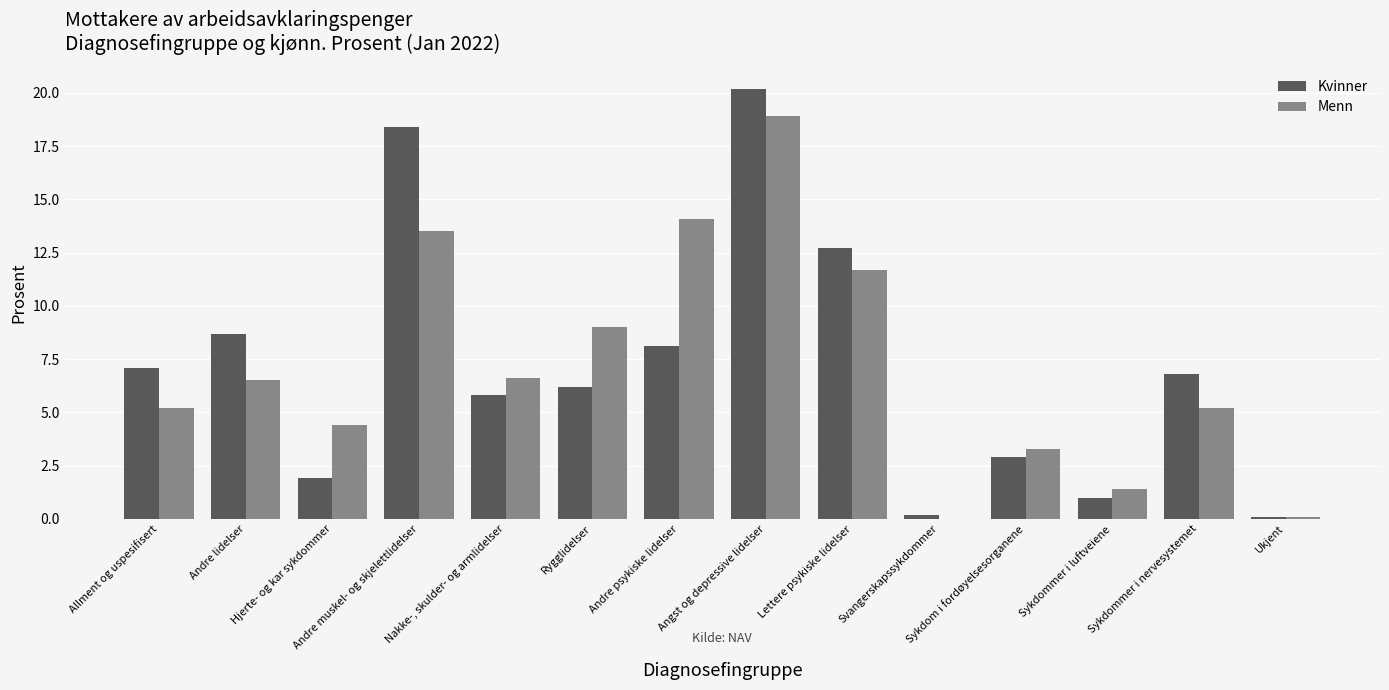

Reading left to right, list all the values displayed in this chart.

Kvinner: Allment og uspesifisert=7.1	Andre lidelser=8.7	Hjerte- og kar sykdommer=1.9	Andre muskel- og skjelettlidelser=18.4	Nakke-, skulder- og armlidelser=5.8	Rygglidelser=6.2	Andre psykiske lidelser=8.1	Angst og depressive lidelser=20.2	Lettere psykiske lidelser=12.7	Svangerskapssykdommer=0.2	Sykdom i fordøyelsesorganene=2.9	Sykdommer i luftveiene=1.0	Sykdommer i nervesystemet=6.8	Ukjent=0.1
Menn: Allment og uspesifisert=5.2	Andre lidelser=6.5	Hjerte- og kar sykdommer=4.4	Andre muskel- og skjelettlidelser=13.5	Nakke-, skulder- og armlidelser=6.6	Rygglidelser=9.0	Andre psykiske lidelser=14.1	Angst og depressive lidelser=18.9	Lettere psykiske lidelser=11.7	Svangerskapssykdommer=0.0	Sykdom i fordøyelsesorganene=3.3	Sykdommer i luftveiene=1.4	Sykdommer i nervesystemet=5.2	Ukjent=0.1